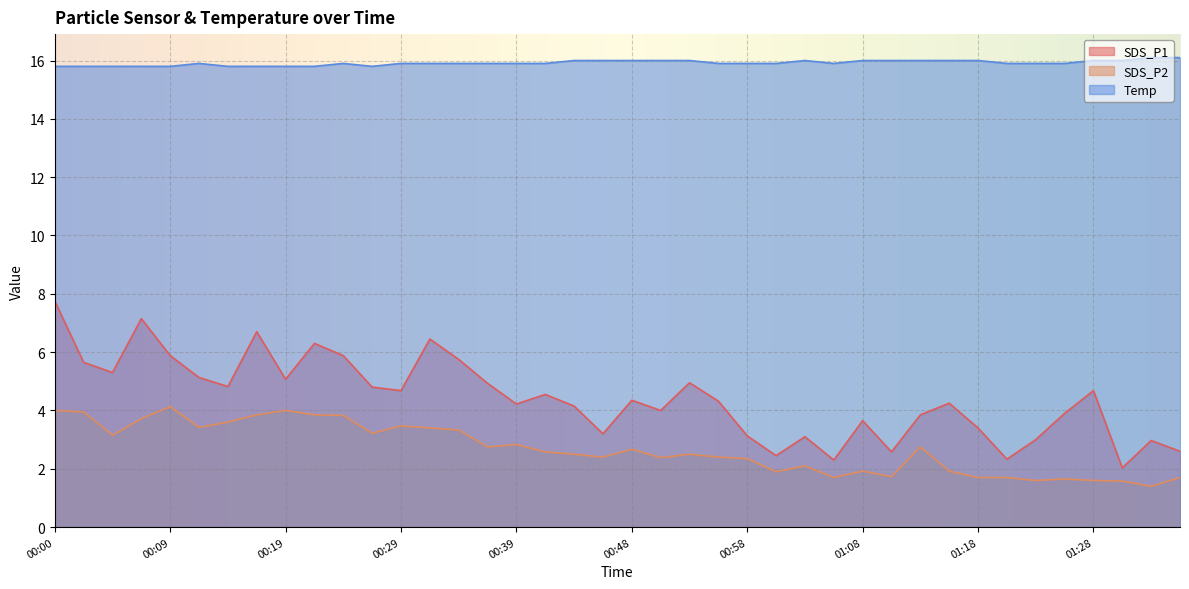

What is the difference between the second highest and minimum values in the SDS_P1 series?

5.1